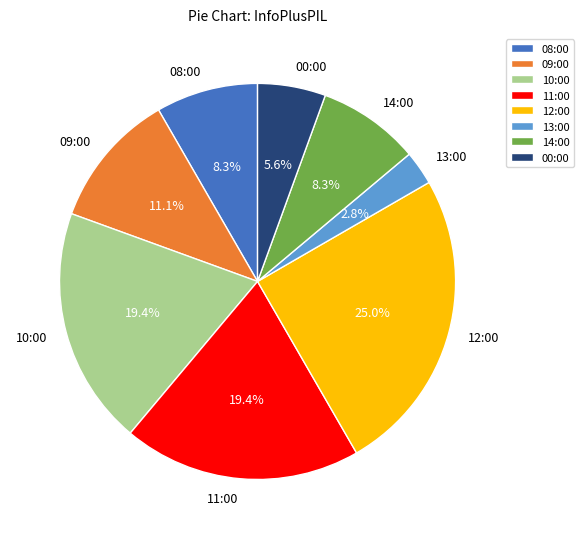

To the nearest percent, what is the average slice percentage?

12%